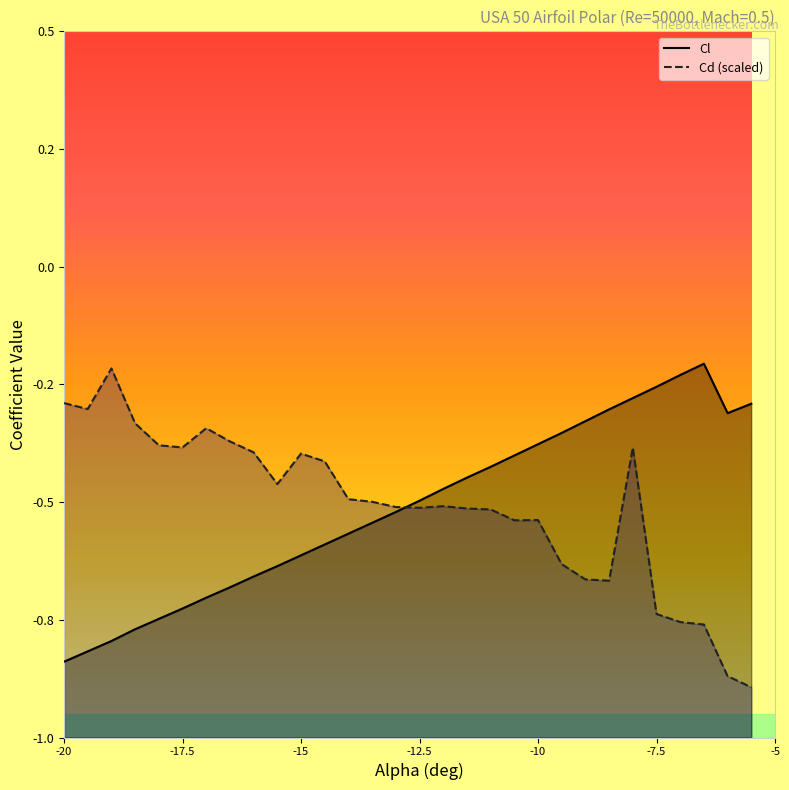

Reading left to right, list all the values displayed in this chart.

Cl: -0.8	-0.8	-0.8	-0.8	-0.7	-0.7	-0.7	-0.7	-0.7	-0.6	-0.6	-0.6	-0.6	-0.5	-0.5	-0.5	-0.5	-0.4	-0.4	-0.4	-0.4	-0.4	-0.3	-0.3	-0.3	-0.3	-0.2	-0.2	-0.3	-0.3
Cd (scaled): -0.3	-0.3	-0.2	-0.3	-0.4	-0.4	-0.3	-0.4	-0.4	-0.5	-0.4	-0.4	-0.5	-0.5	-0.5	-0.5	-0.5	-0.5	-0.5	-0.5	-0.5	-0.6	-0.7	-0.7	-0.4	-0.7	-0.8	-0.8	-0.9	-0.9